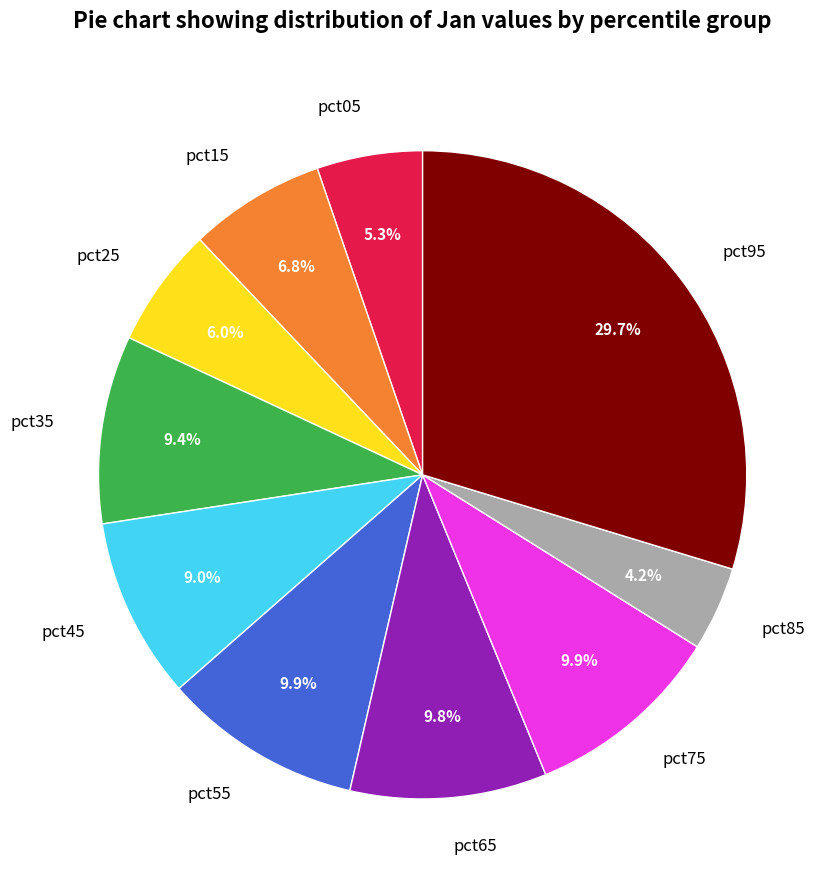

What is the smallest slice in the pie chart?

pct85